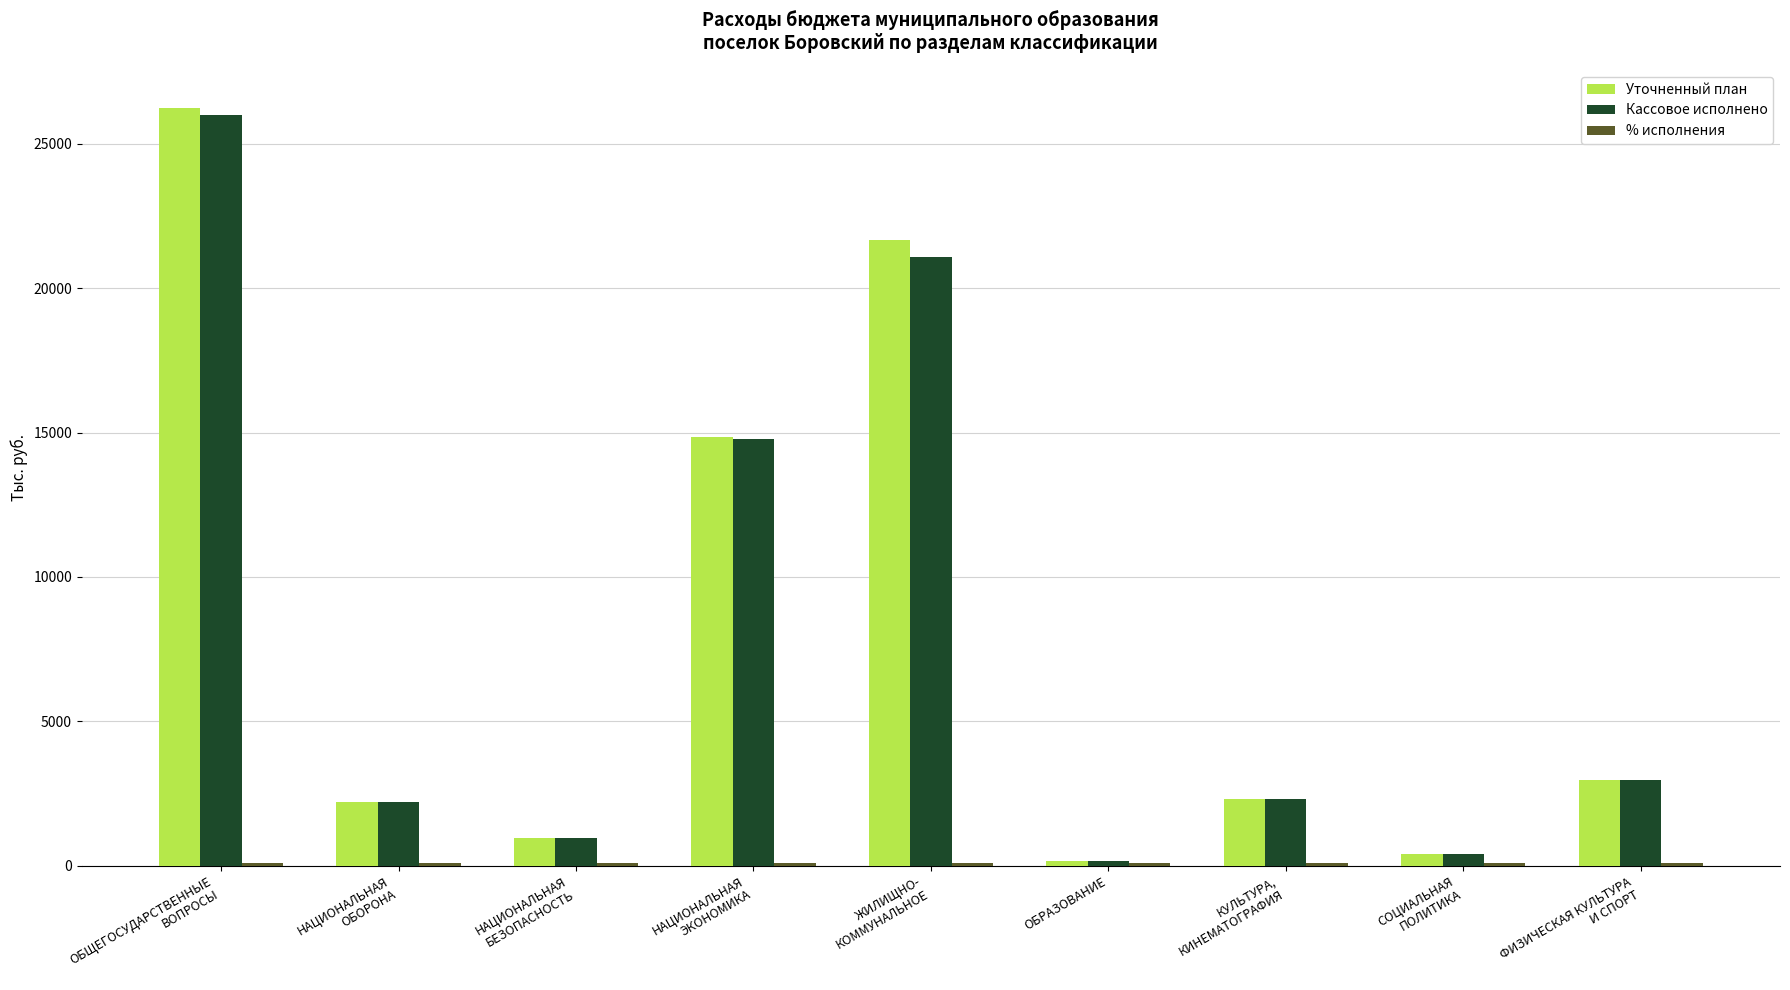

What is the maximum value for Уточненный план?

26246.2